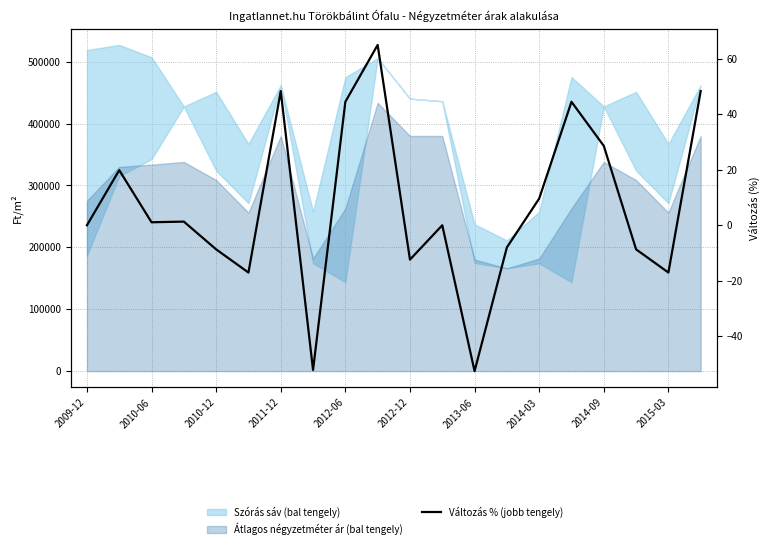

Reading left to right, transcribe all the data shown in this chart.

0.0	19.8	1.1	1.3	-8.7	-17.0	48.3	-52.1	44.5	65.0	-12.4	0.0	-52.5	-8.0	9.6	44.5	28.6	-8.7	-17.0	48.3